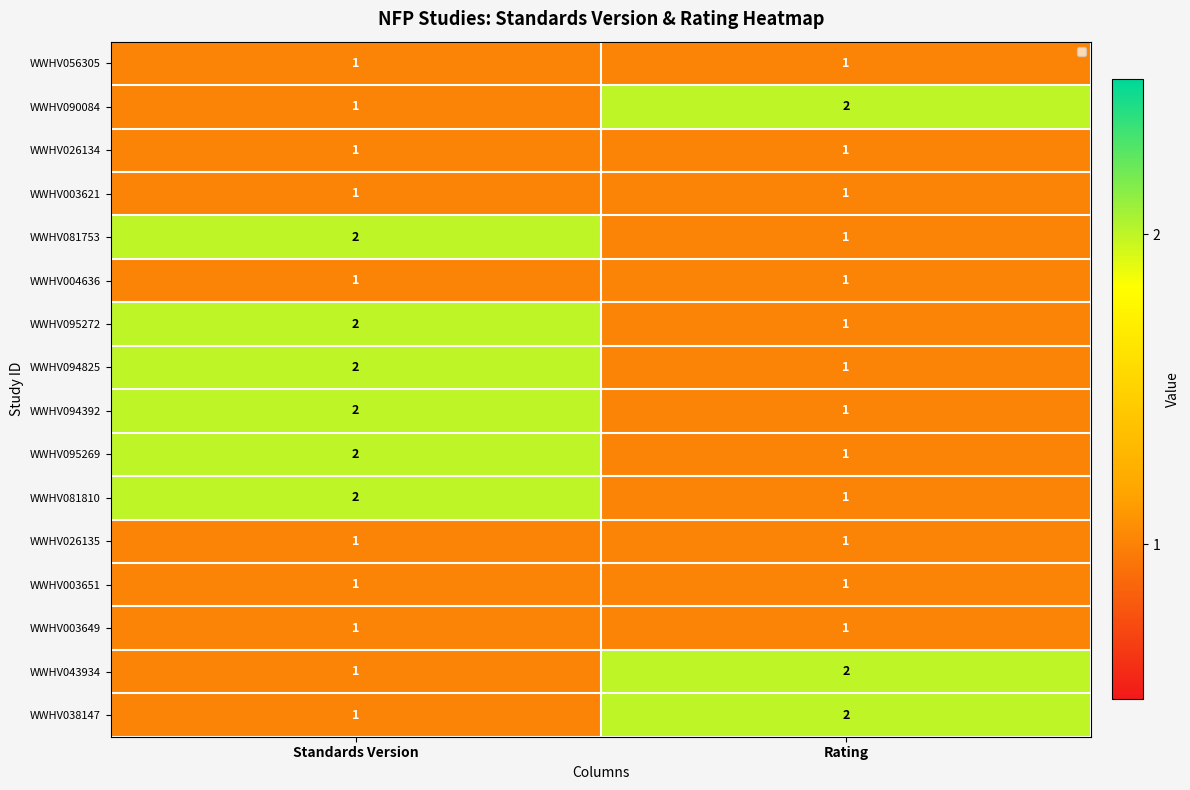

What is the total value across all series at Standards Version?

22